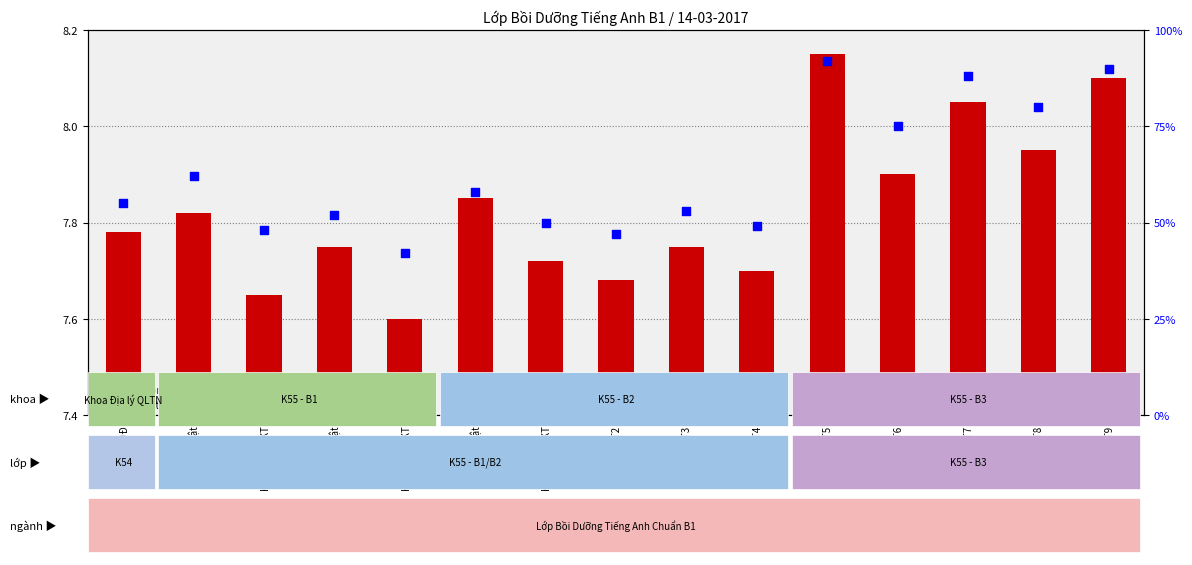

Is the value of percentile rank within the sample at K55B3-LKT6 greater than the value of transformed count at K55B3-LKT4?

Yes